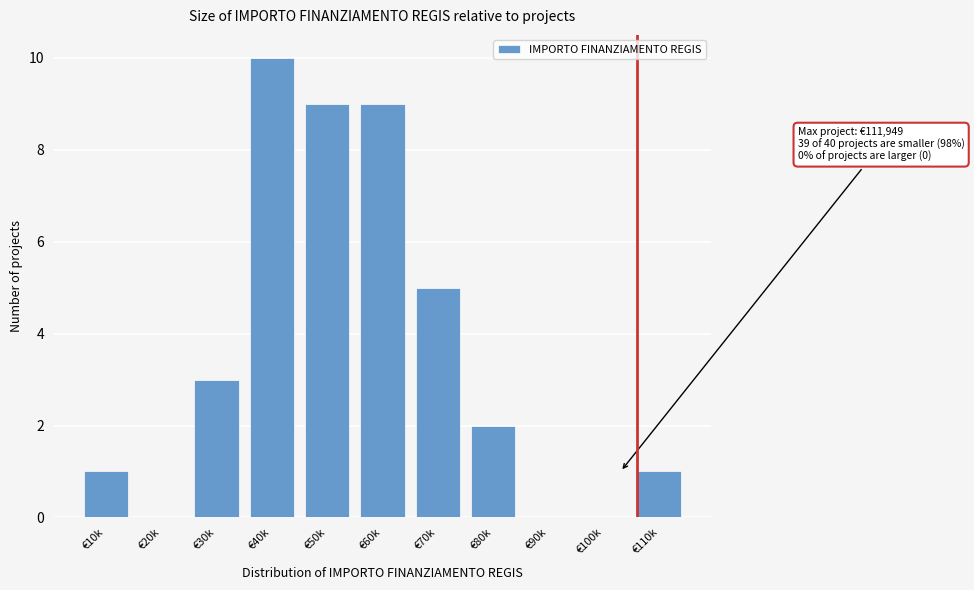

Reading left to right, transcribe all the data shown in this chart.

€10k=1	€20k=0	€30k=3	€40k=10	€50k=9	€60k=9	€70k=5	€80k=2	€90k=0	€100k=0	€110k=1